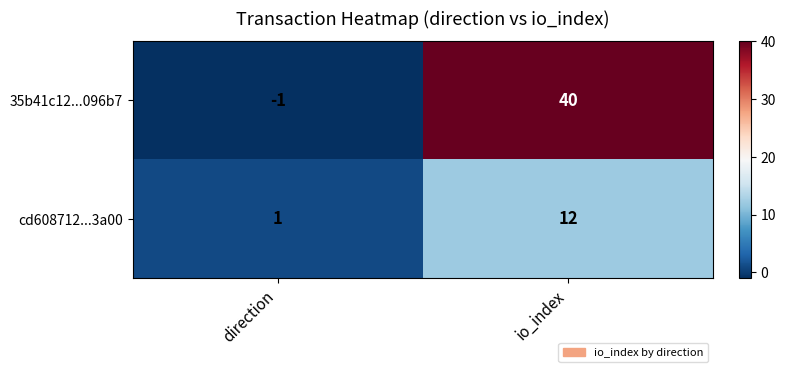

At which label is cd608712...3a00 closest to 6?

direction